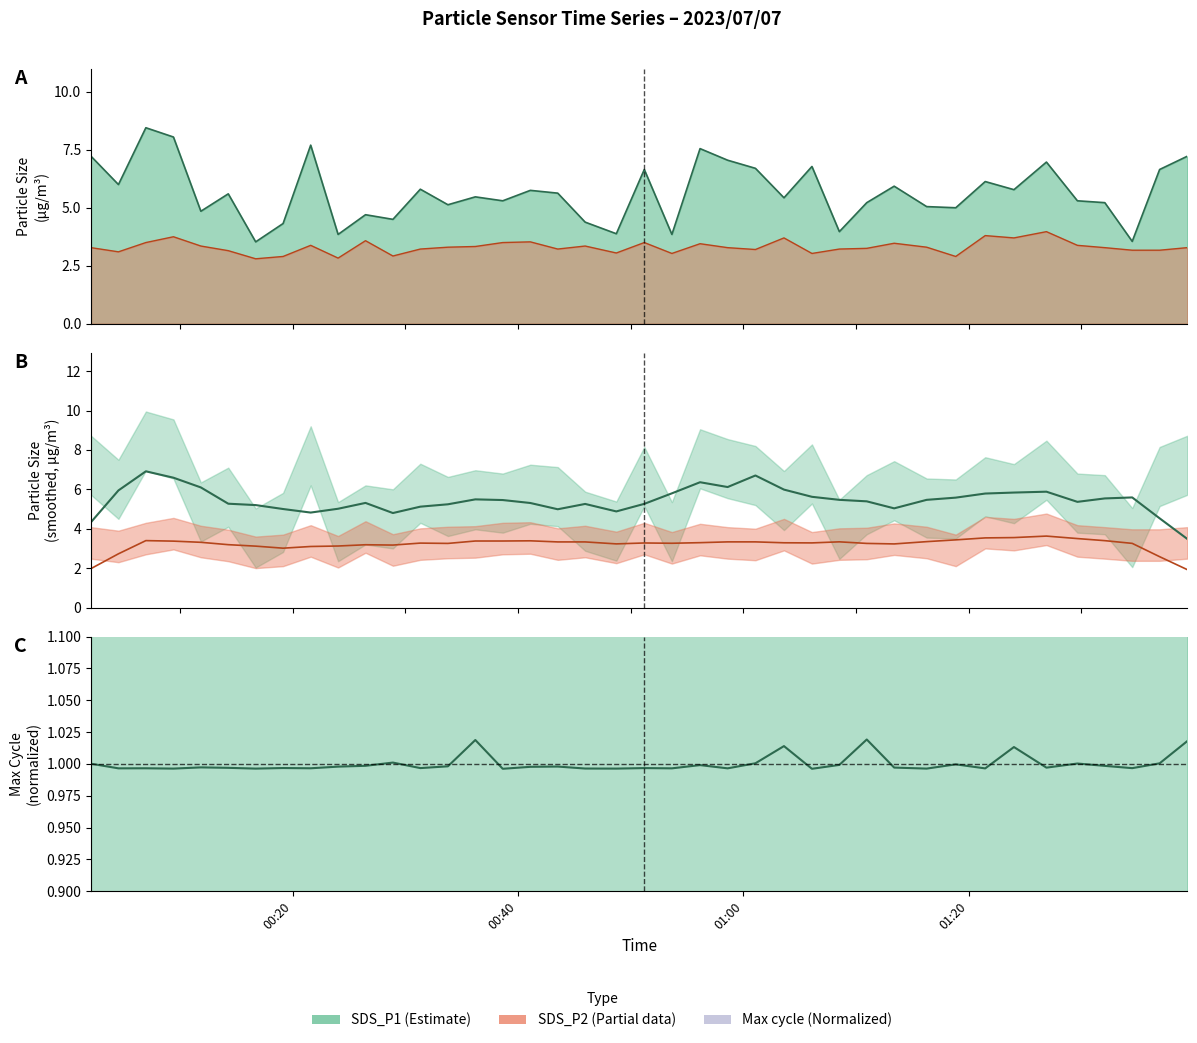

True or false: Max cycle ratio and SDS_P2 (smoothed) intersect in this chart.

False